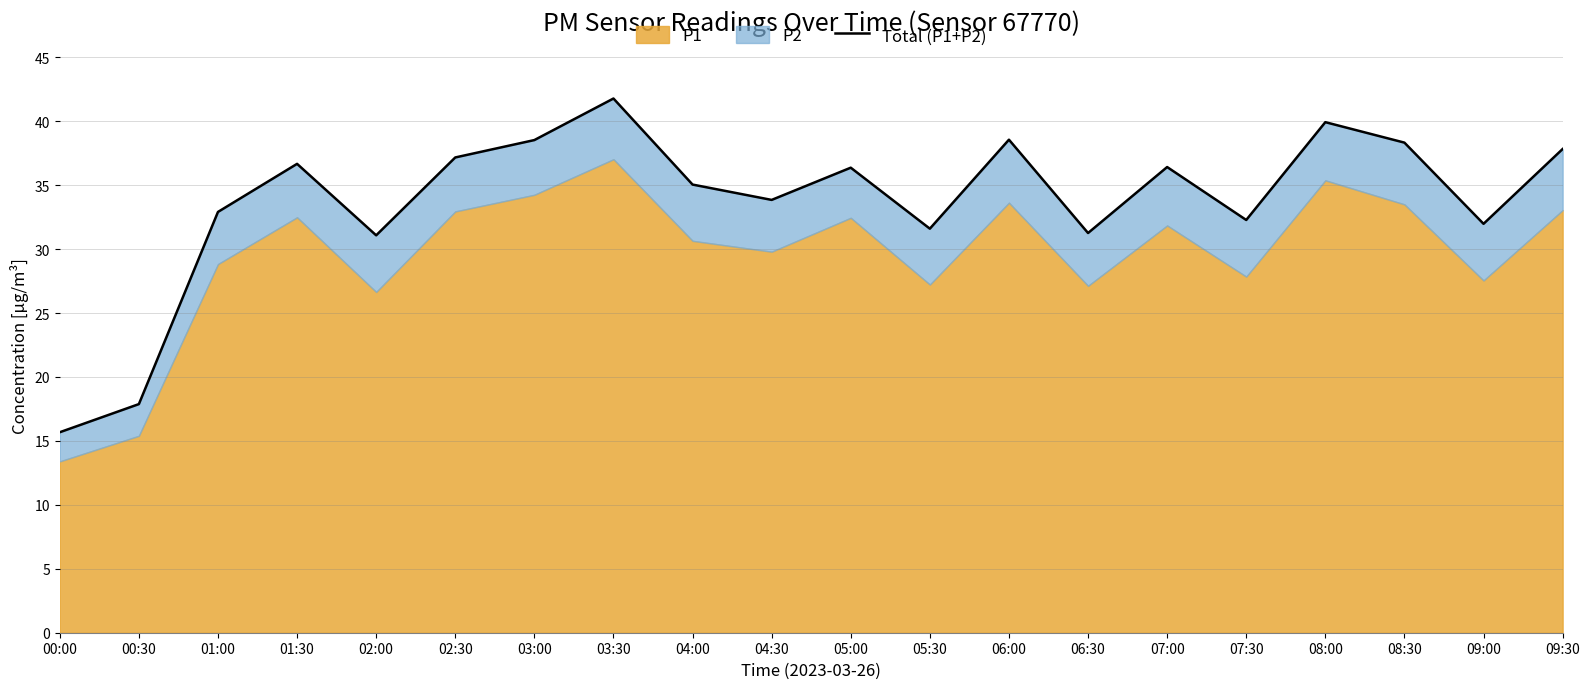

What is the sum of all values?

675.2